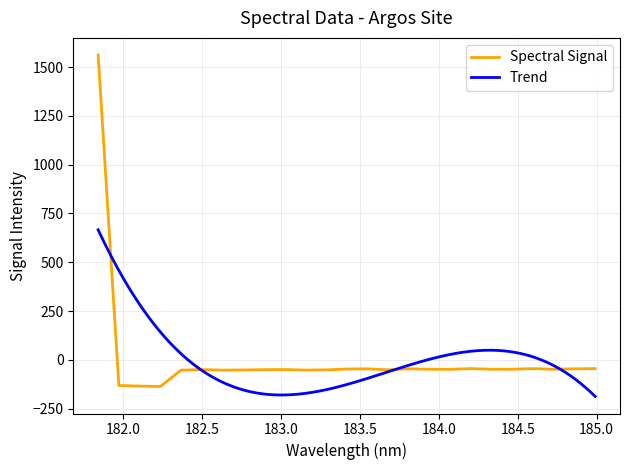

How many data points are above -48?

8